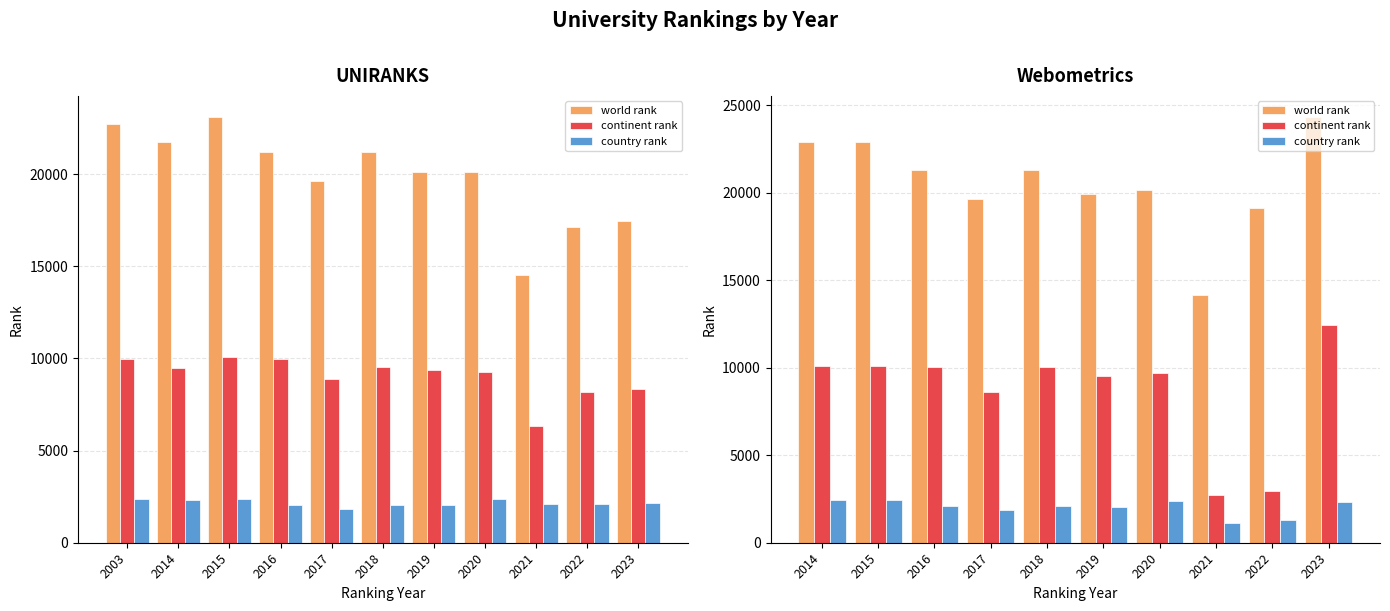

Which series has the widest spread of values?

world rank